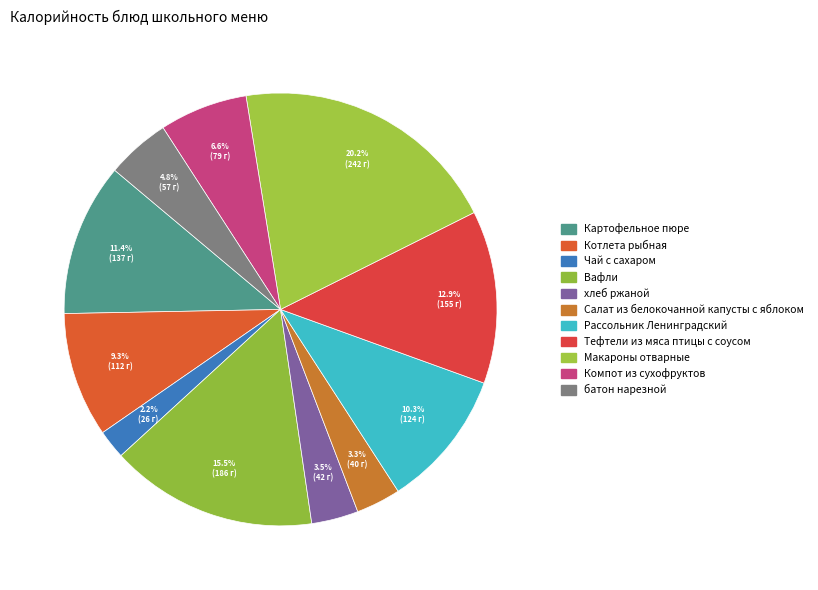

To the nearest percent, what percentage of the pie is Тефтели из мяса птицы с соусом?

13%